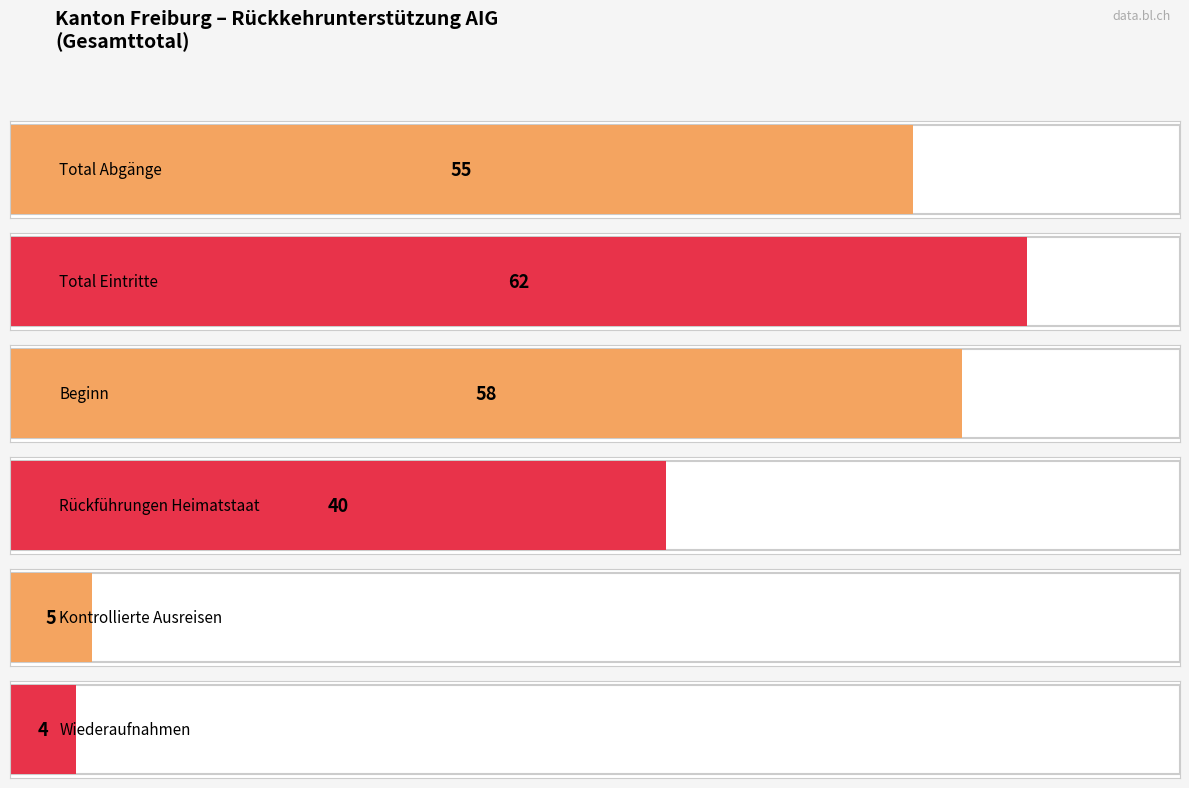

Which series has the largest total across all categories?

Total Eintritte